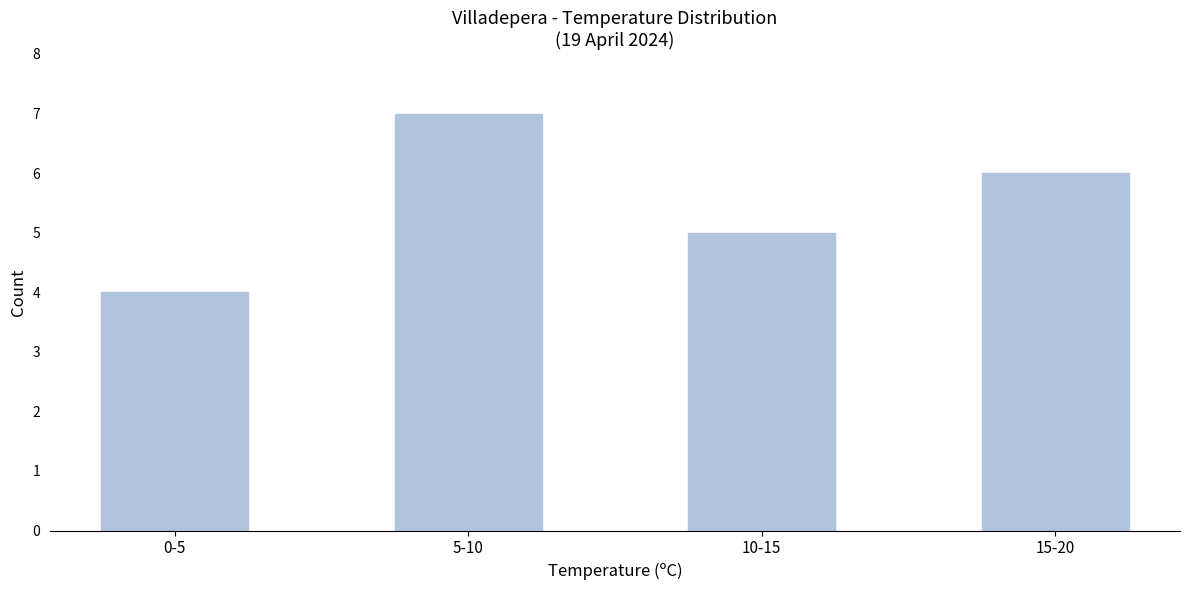

Reading left to right, extract all data points from this chart.

0-5=4	5-10=7	10-15=5	15-20=6